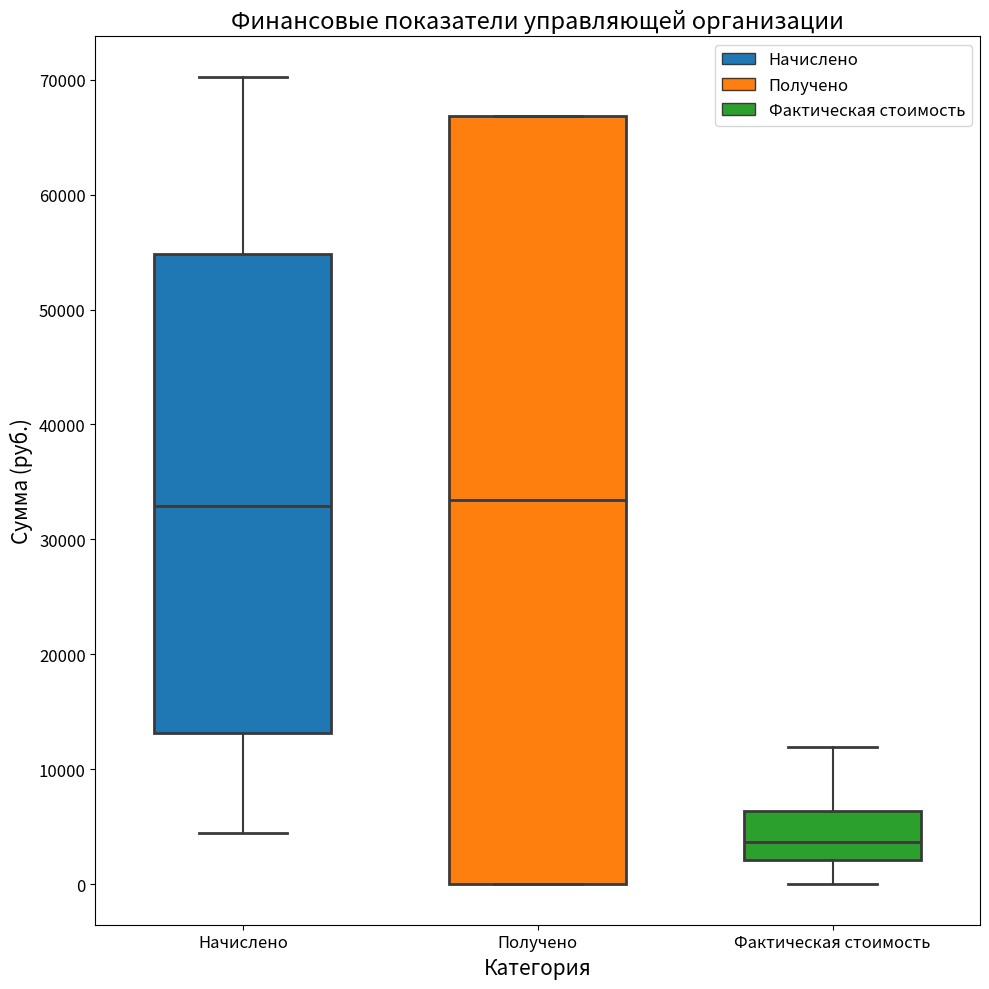

Comparing the boxes themselves (not the whiskers), which one is the tallest?

Получено